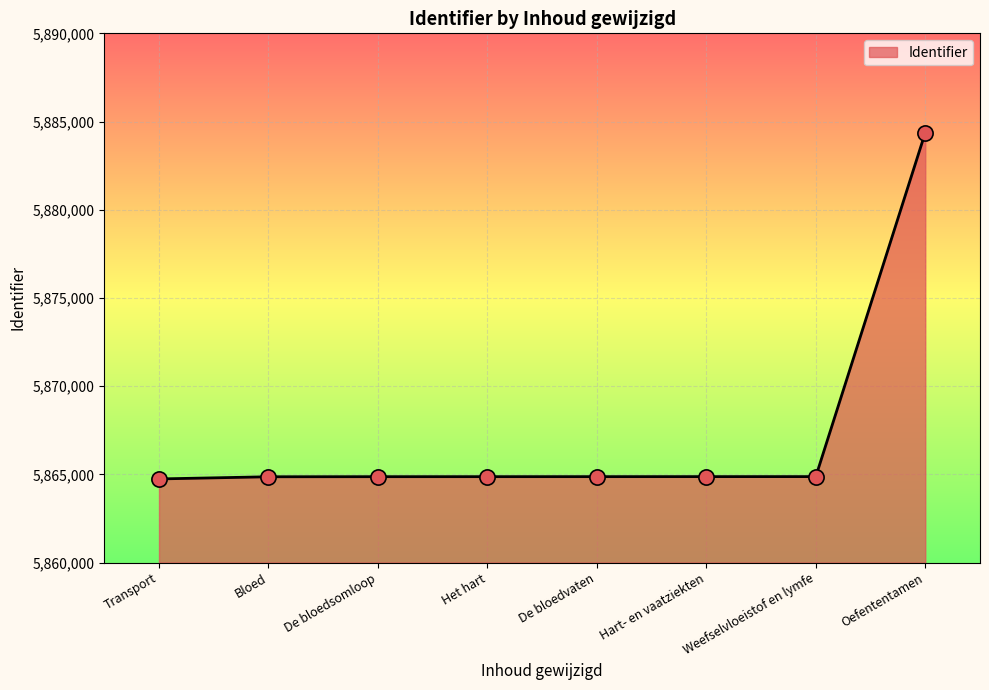

Between Het hart and Oefententamen, which is larger?

Oefententamen